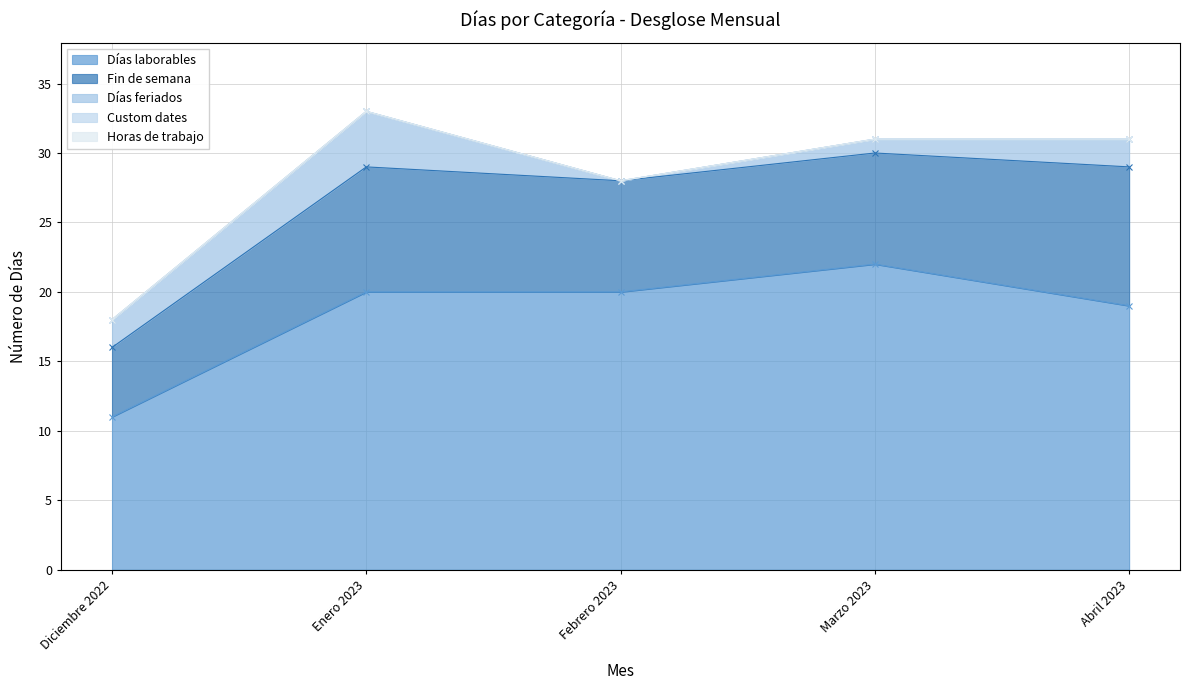

What is the total value across all series at Marzo 2023?

31